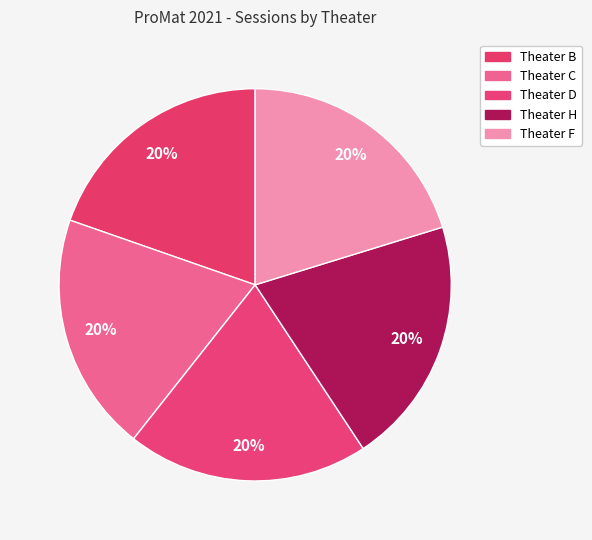

Do Theater B and Theater H together represent more than half of the pie?

No